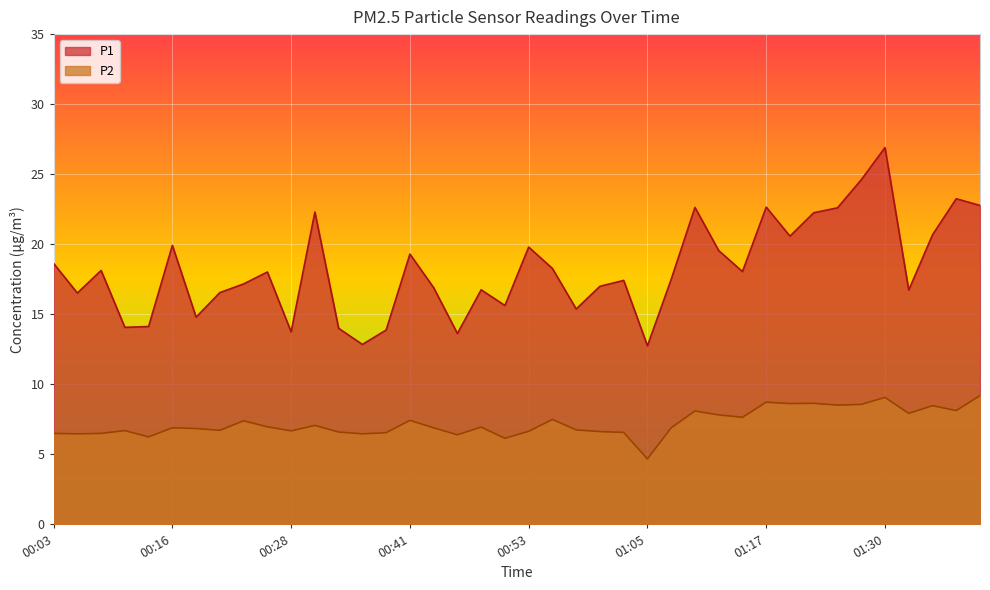

Reading left to right, what are all the values shown in this chart?

P1: 18.6	16.5	18.1	14.1	14.1	19.9	14.8	16.6	17.2	18.0	13.8	22.3	14.0	12.8	13.9	19.3	16.9	13.6	16.8	15.6	19.8	18.3	15.4	17.0	17.4	12.8	17.5	22.6	19.6	18.1	22.6	20.6	22.2	22.6	24.6	26.9	16.7	20.7	23.2	22.8
P2: 6.5	6.5	6.5	6.7	6.2	6.9	6.8	6.7	7.4	7.0	6.7	7.1	6.6	6.5	6.5	7.4	6.9	6.4	7.0	6.2	6.7	7.5	6.8	6.6	6.6	4.7	6.9	8.1	7.8	7.7	8.7	8.6	8.7	8.5	8.6	9.1	7.9	8.5	8.1	9.2